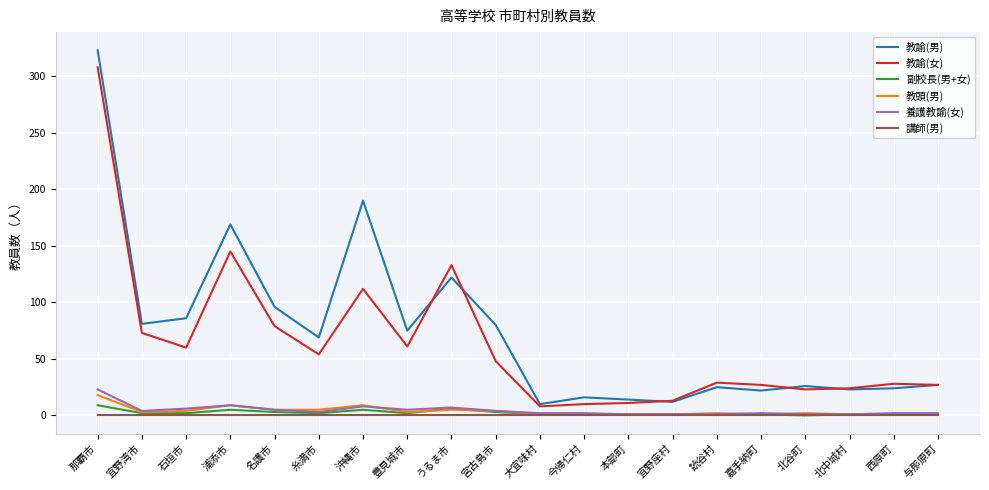

Which series has the widest spread of values?

教諭(男)